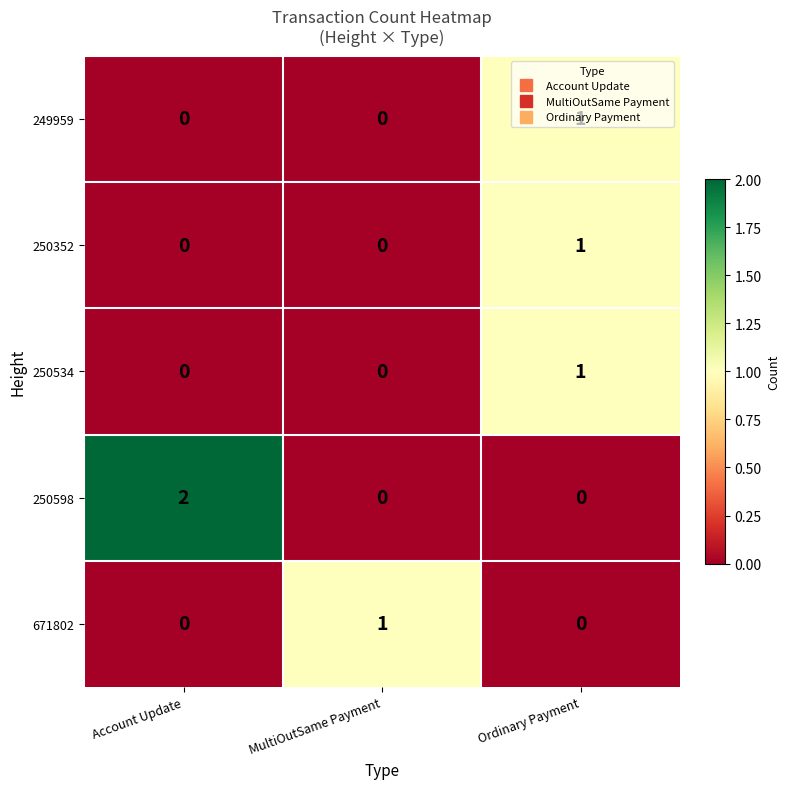

At how many categories does at least one series exceed 0?

3